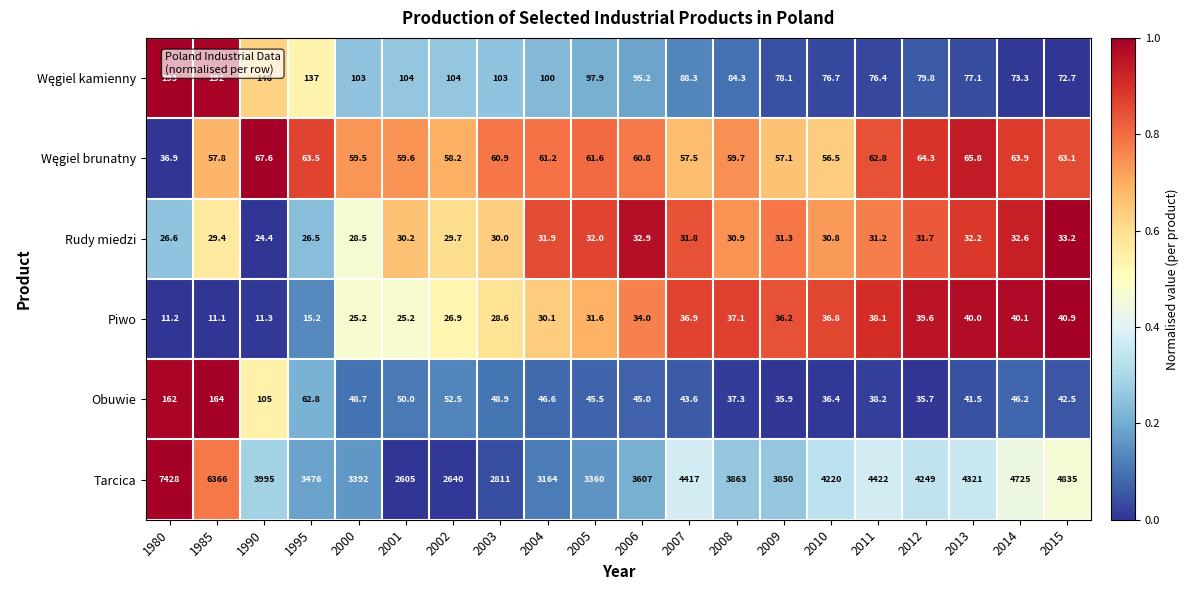

List the labels in order of Obuwie value, largest first.

1985, 1980, 1990, 1995, 2002, 2001, 2003, 2000, 2004, 2014, 2005, 2006, 2007, 2015, 2013, 2011, 2008, 2010, 2009, 2012